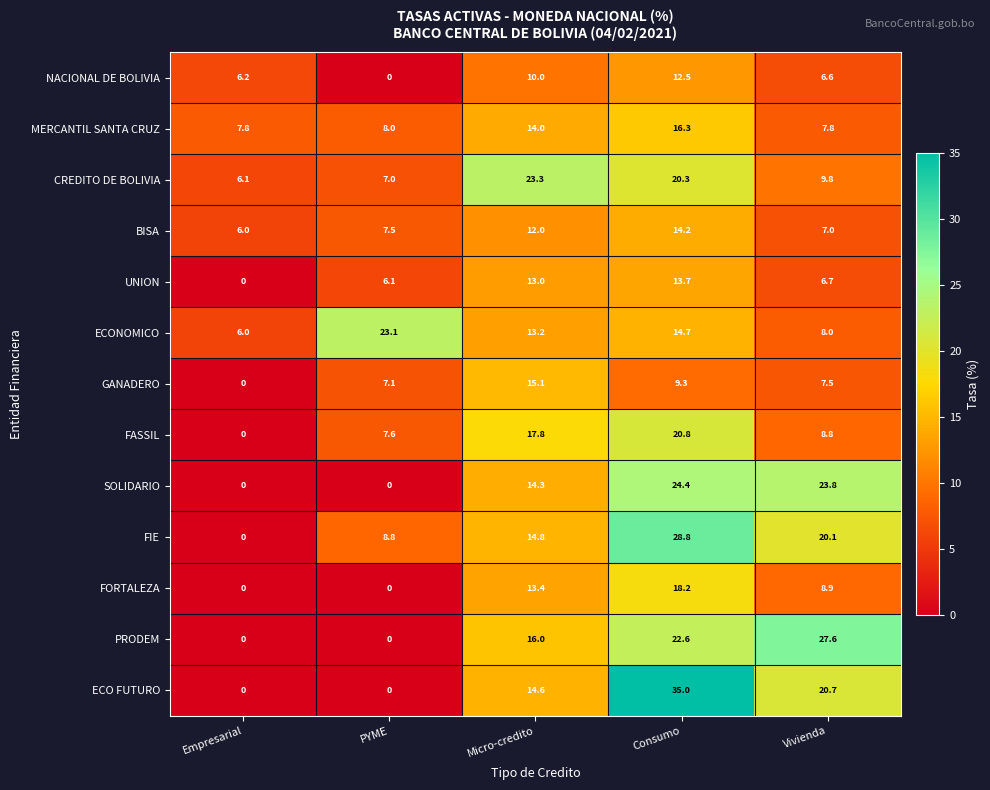

Between PYME and Consumo, which series saw the biggest shift?

ECO FUTURO